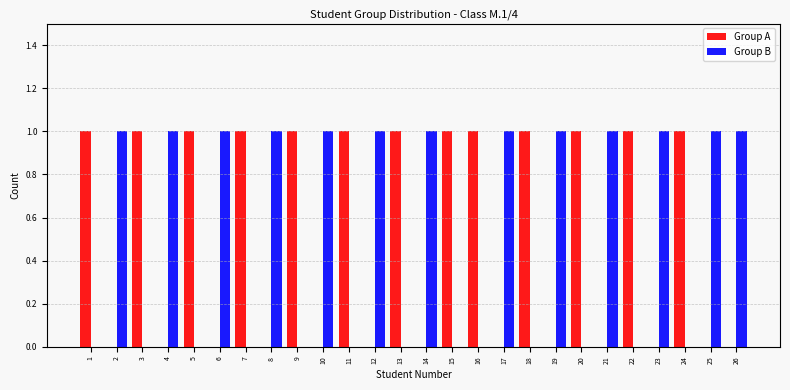

The Group B series shows 0 at 20. True or false?

True